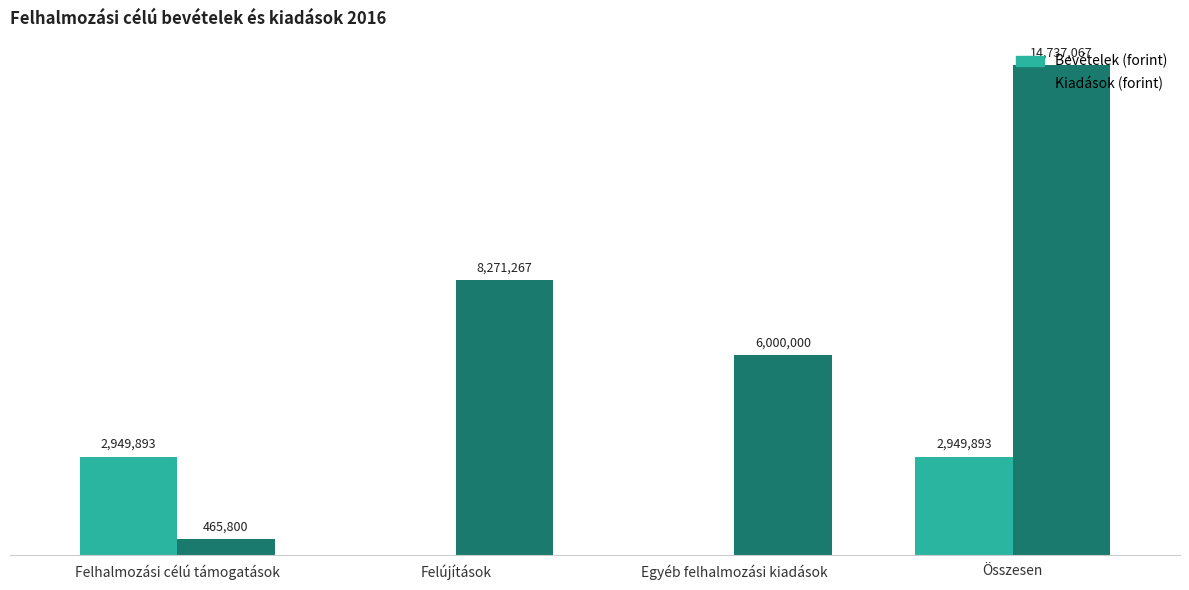

At which label is Bevételek (forint) closest to 1474946?

Felújítások